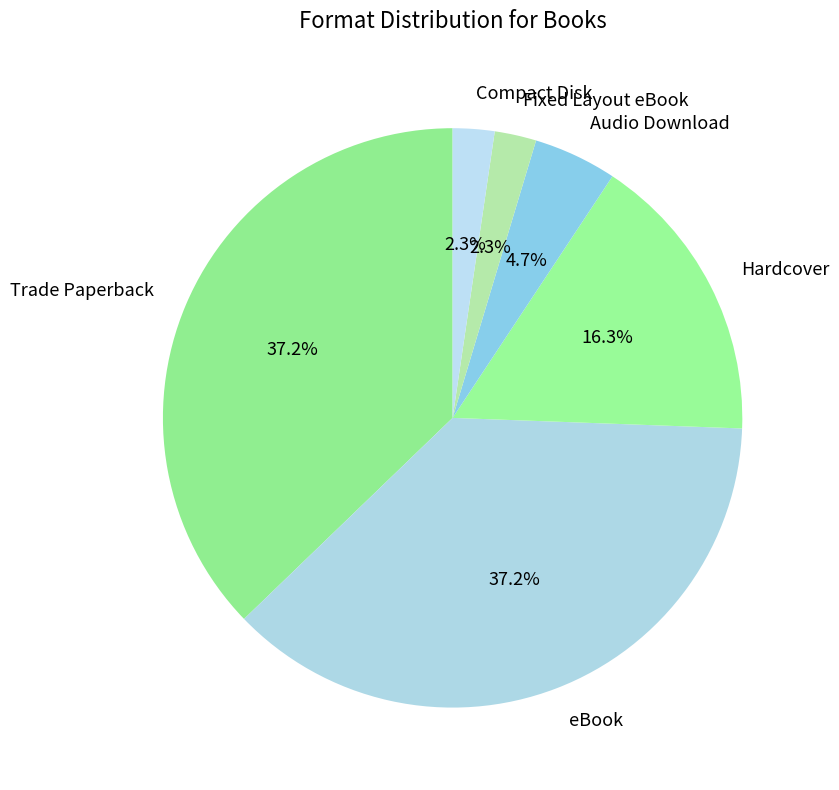

To the nearest percent, what is the difference between the Hardcover and Compact Disk slice percentages?

14%